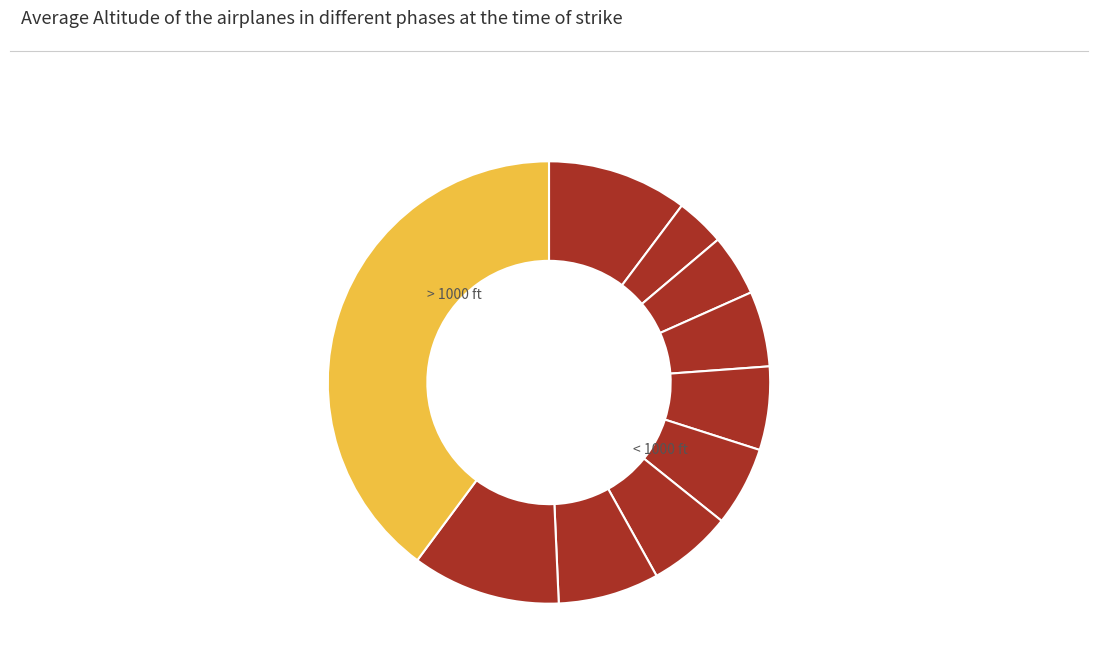

Count the number of slices in the pie.

10